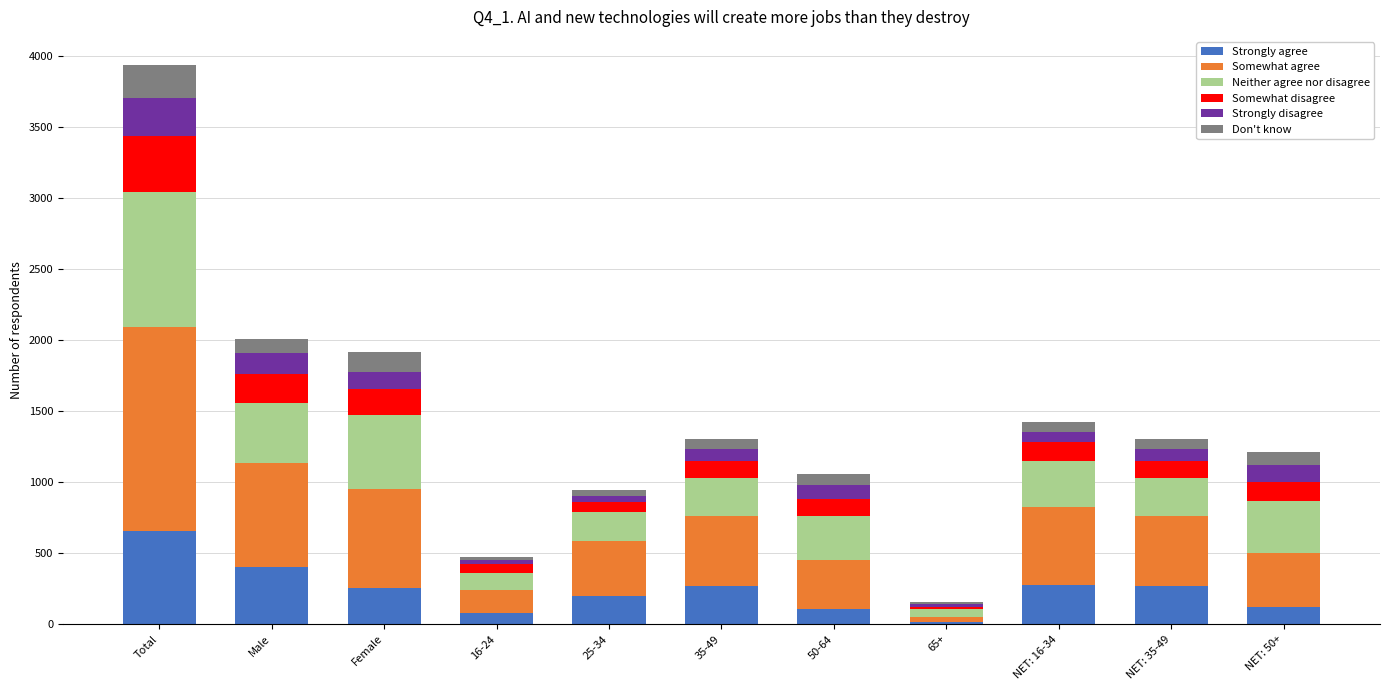

How many categories are shown in the chart?

11